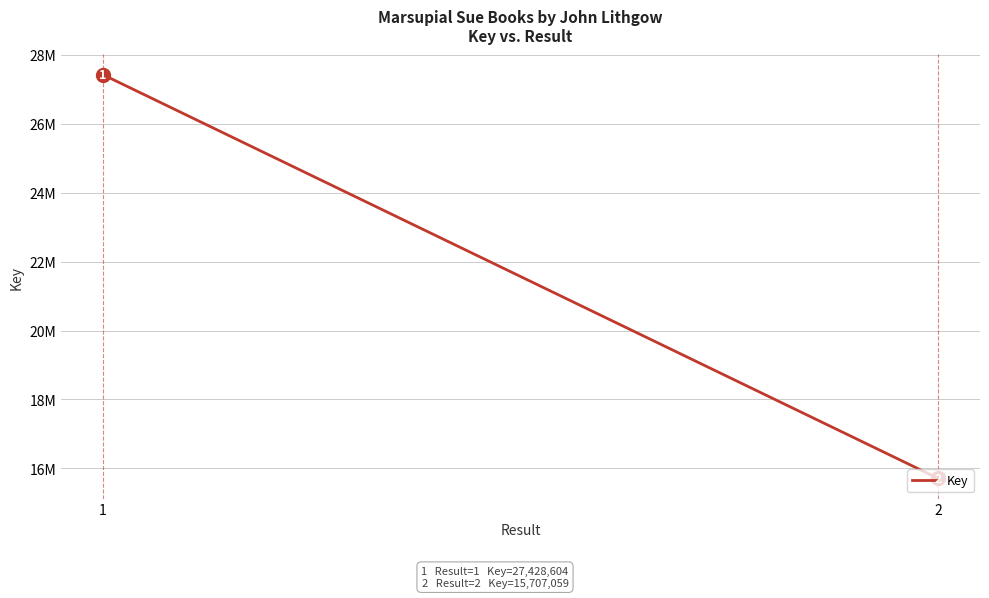

How many categories are shown in the chart?

2